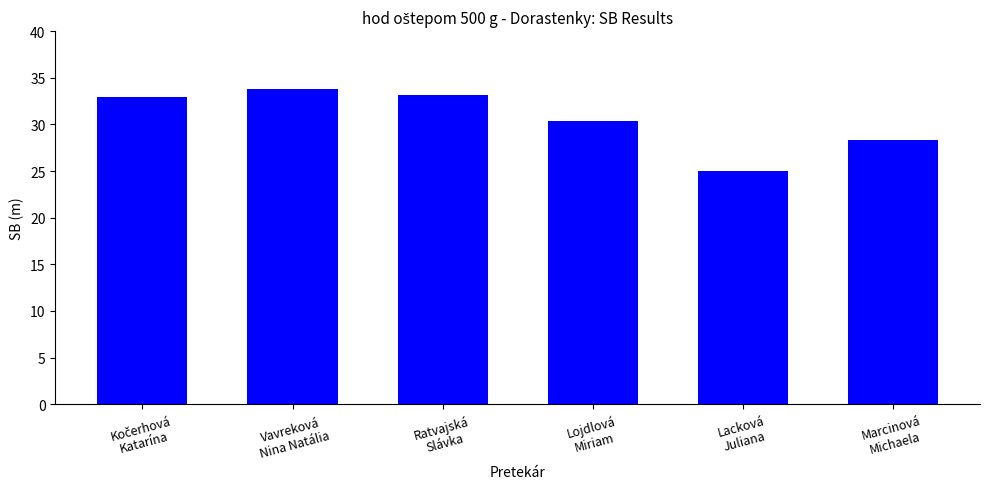

What is the change in value from Lojdlová
Miriam to Marcinová
Michaela?

-2.1